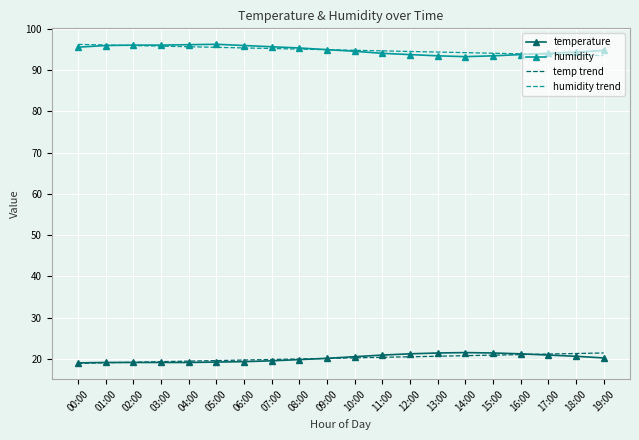

True or false: humidity and temp trend cross at least once.

False